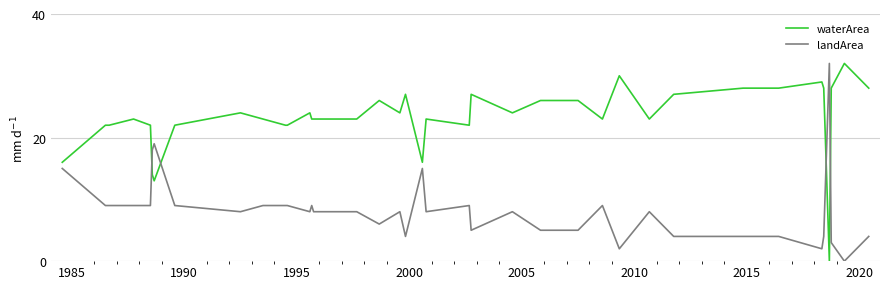

Reading right to left, what are all the values shown in this chart?

waterArea: 28.0	32.0	28.0	0.0	28.0	29.0	28.0	28.0	28.0	27.0	23.0	30.0	23.0	26.0	26.0	24.0	27.0	22.0	23.0	16.0	27.0	24.0	26.0	23.0	23.0	23.0	23.0	24.0	22.0	22.0	23.0	24.0	22.0	13.0	14.0	22.0	23.0	22.0	22.0	16.0
landArea: 4.0	0.0	3.0	32.0	4.0	2.0	4.0	4.0	4.0	4.0	8.0	2.0	9.0	5.0	5.0	8.0	5.0	9.0	8.0	15.0	4.0	8.0	6.0	8.0	8.0	8.0	9.0	8.0	9.0	9.0	9.0	8.0	9.0	19.0	18.0	9.0	9.0	9.0	9.0	15.0